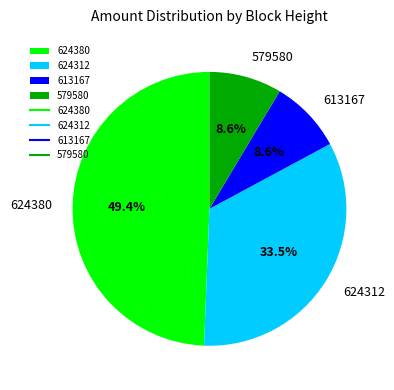

What is the total percentage of 613167 and 624312?

42.1%